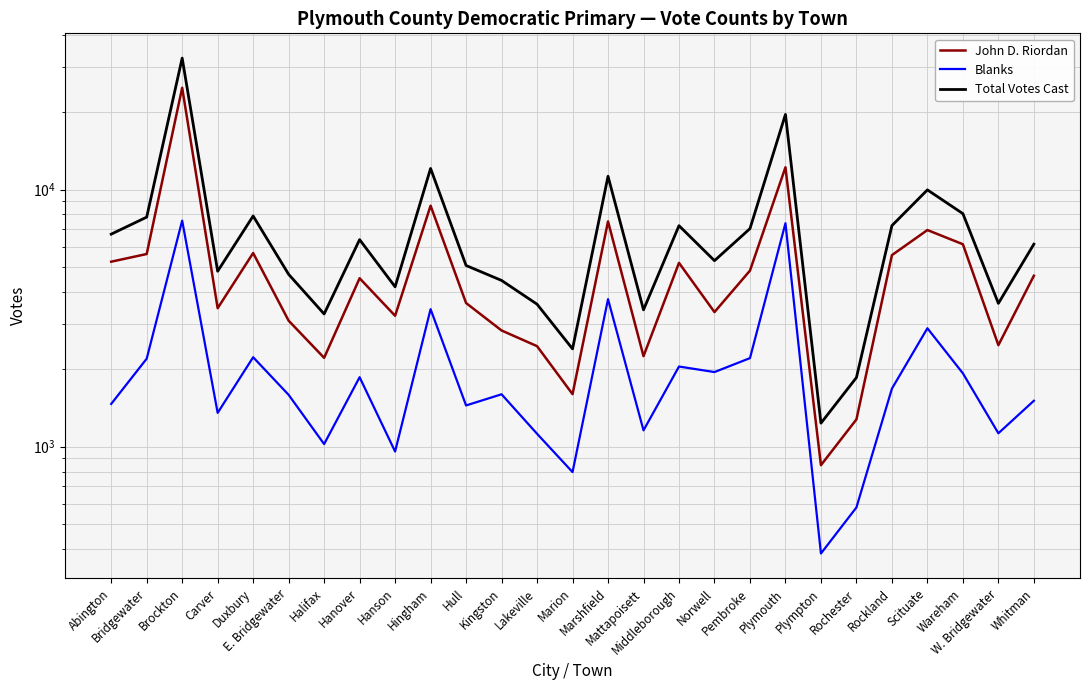

The John D. Riordan series shows 10353 at Scituate. True or false?

False